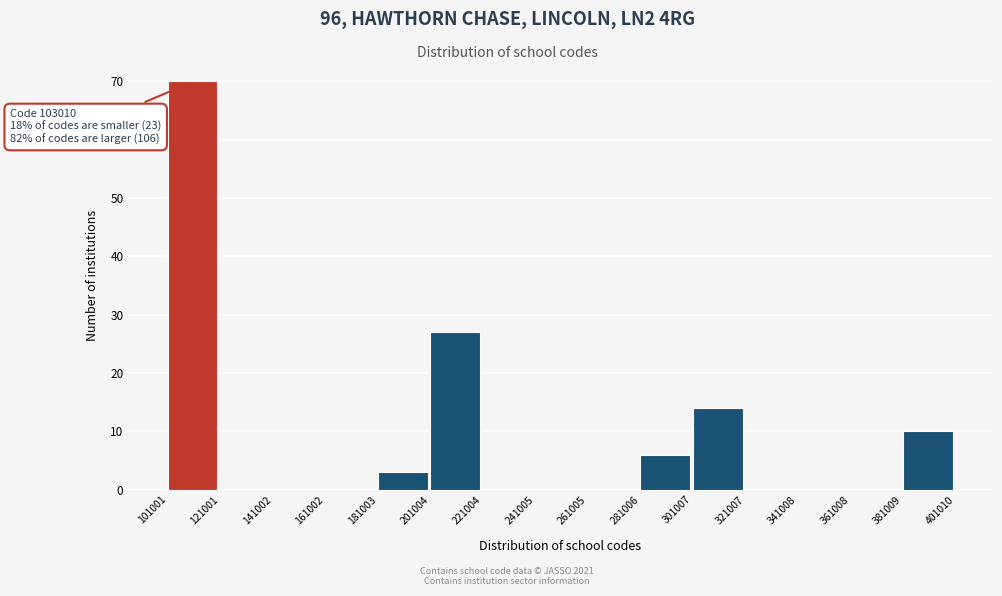

Over which range of the x-axis is the bar tallest?

101001 to 121001